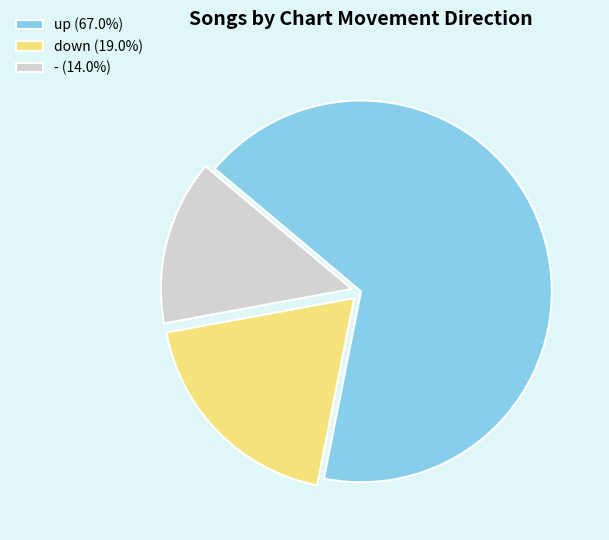

Does any single category account for the majority?

Yes